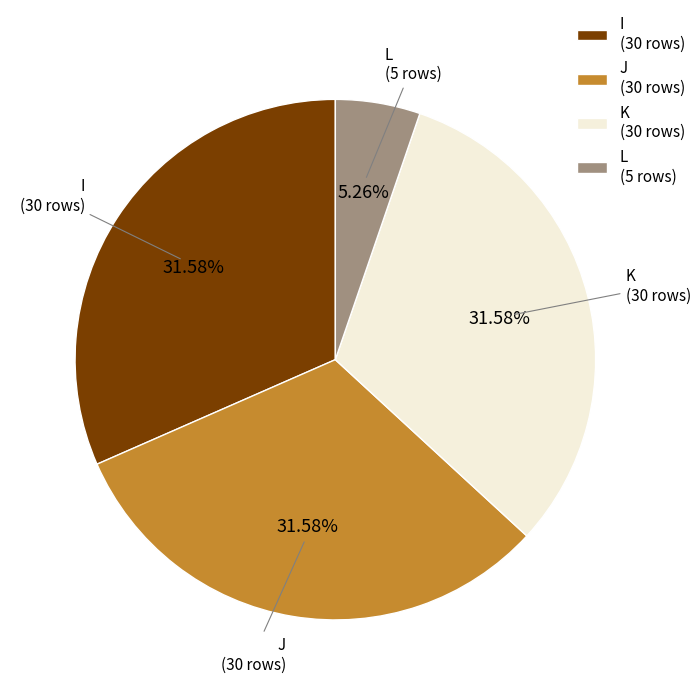

Combined, do I (30 rows) and L (5 rows) account for over 50%?

No